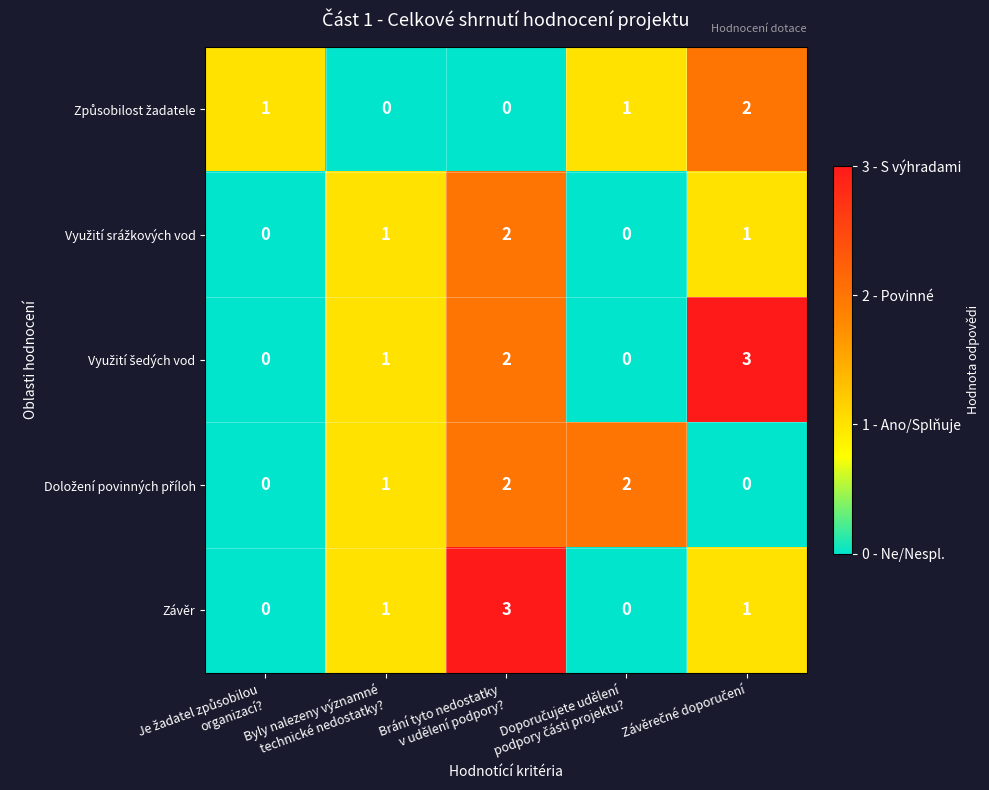

What is the maximum value shown in the chart?

3